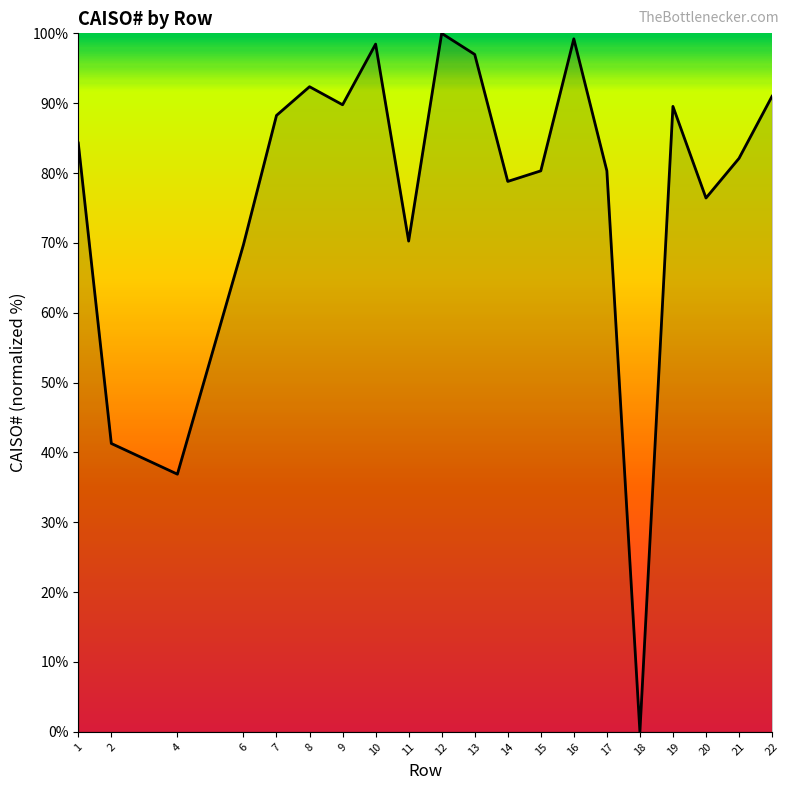

Between 2 and 20, which is larger?

20